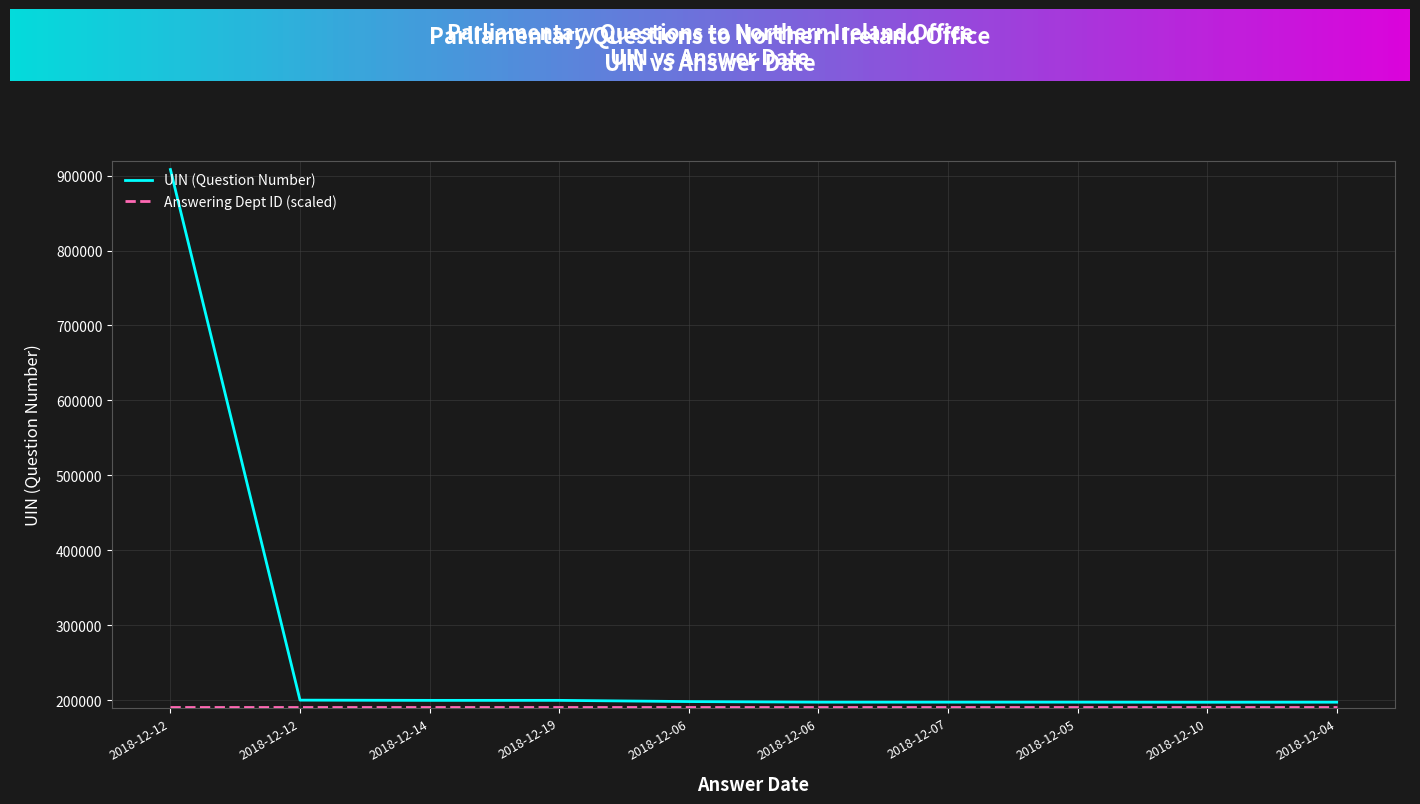

Count the number of categories in the chart.

10